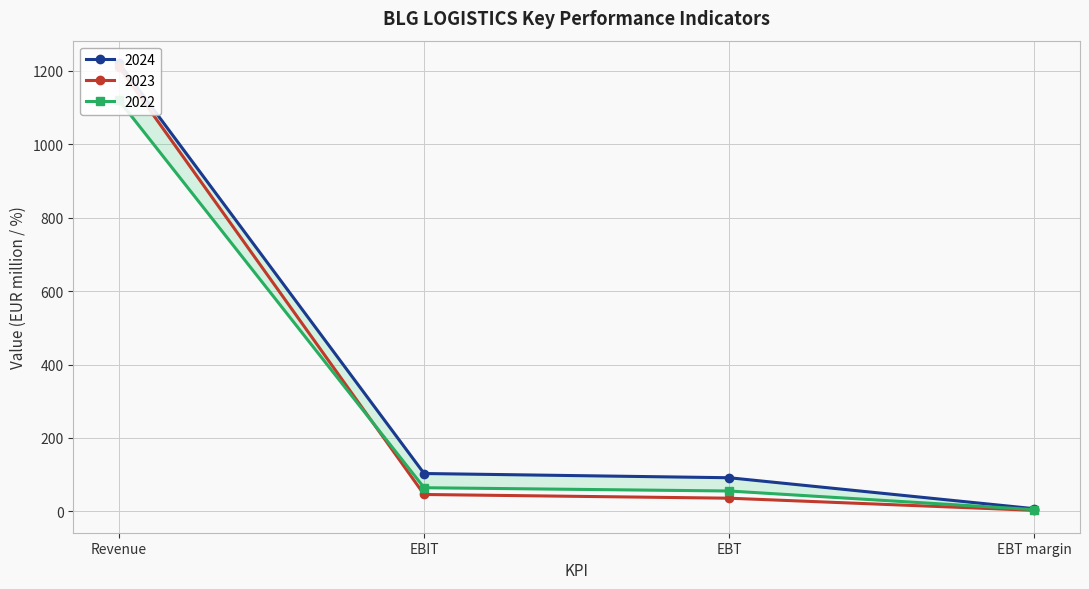

Is it true that 2022 equals 8.1 at EBT margin?

False